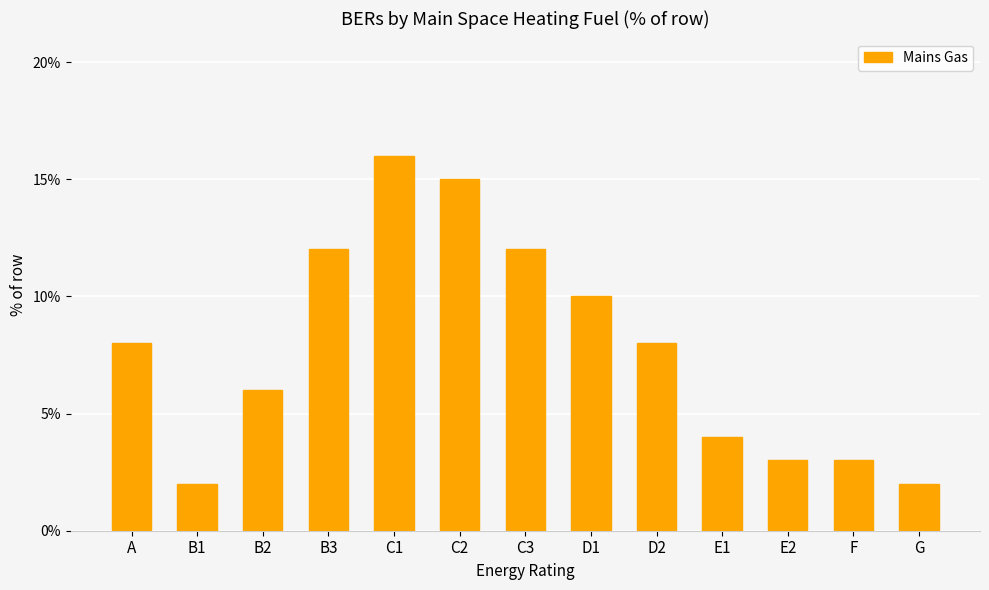

What is the sum of all values?

101